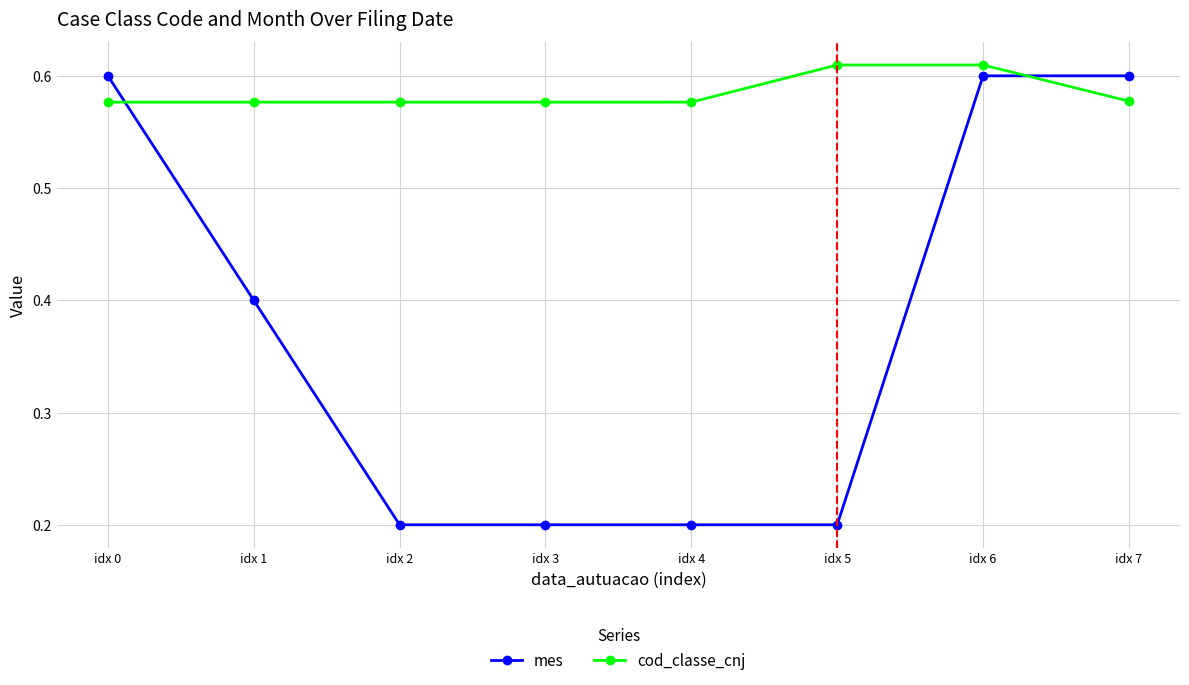

What is the difference between the maximum and minimum values in the mes series?

0.4